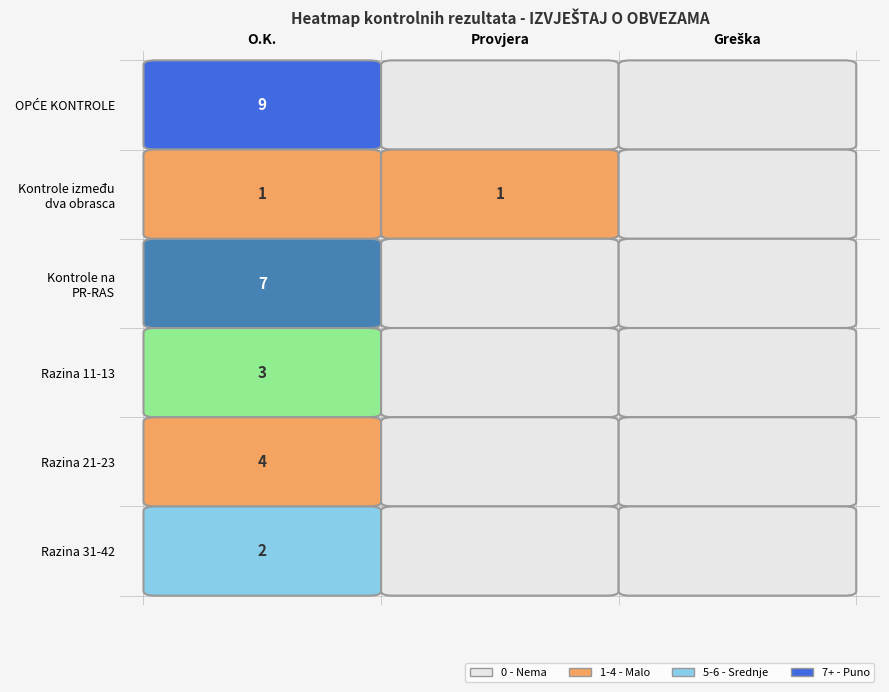

Between Kontrole na
PR-RAS and Kontrole između
dva obrasca, which is larger?

Kontrole na
PR-RAS